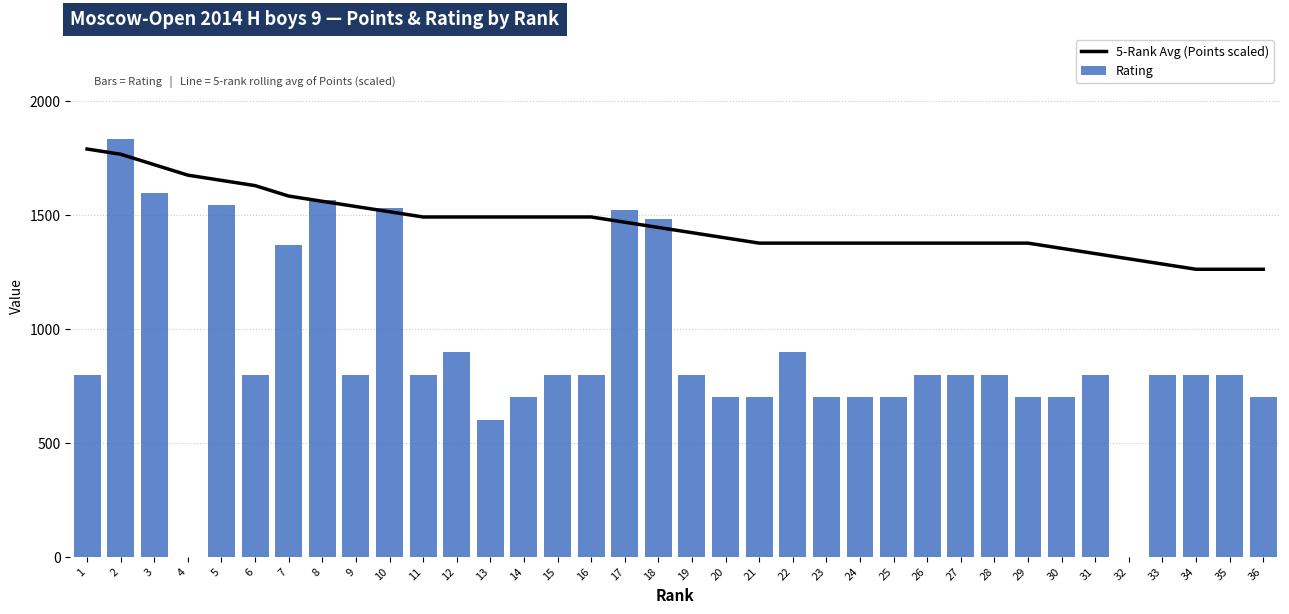

At how many categories does at least one series exceed 81?

36